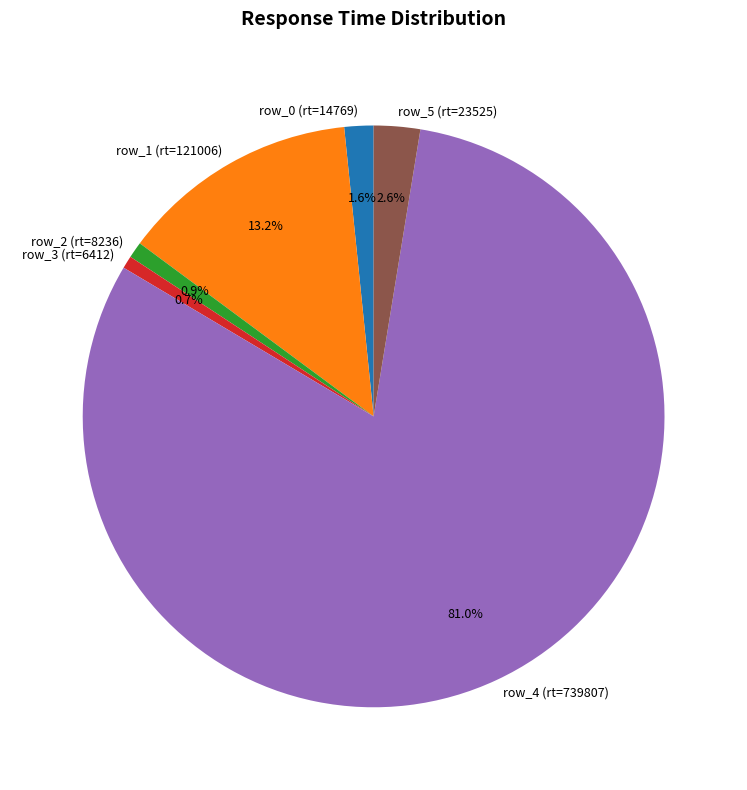

To the nearest percent, what portion does row_0 (rt=14769) represent?

2%